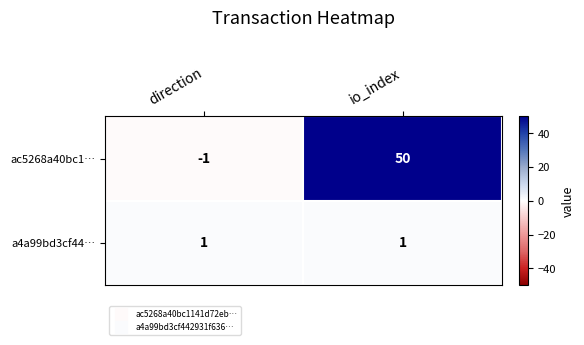

Which series has the largest total across all categories?

ac5268a40bc1…